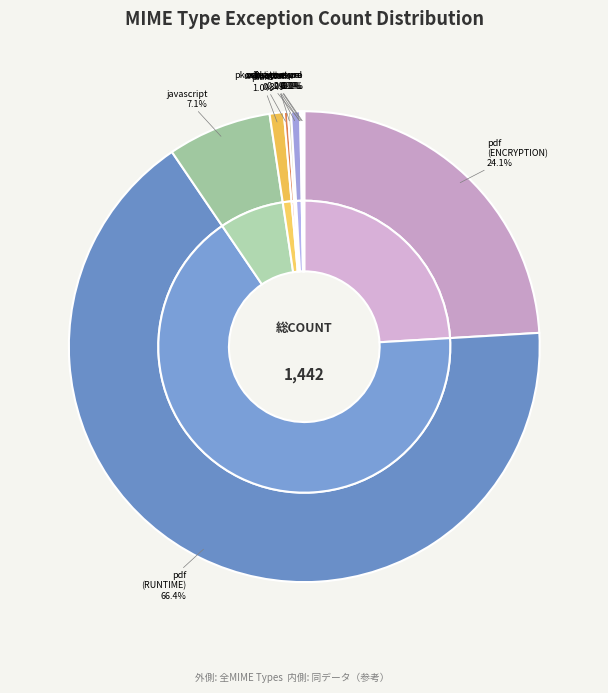

The application/x-quattro-pro slice represents 8% of the pie. True or false?

False